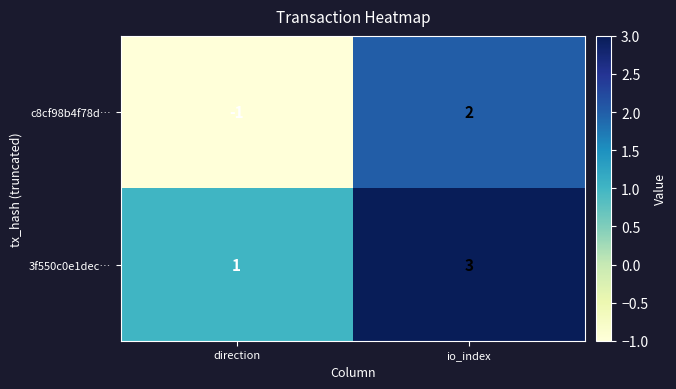

Which series has the widest spread of values?

c8cf98b4f78d…